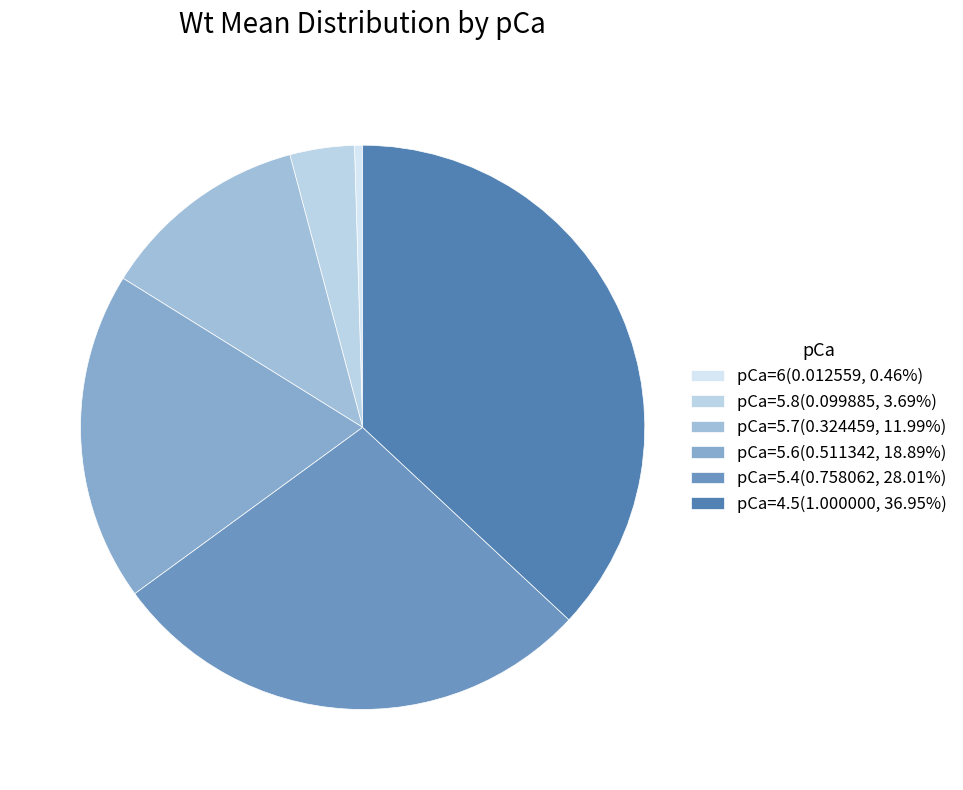

How many segments does this pie chart have?

6